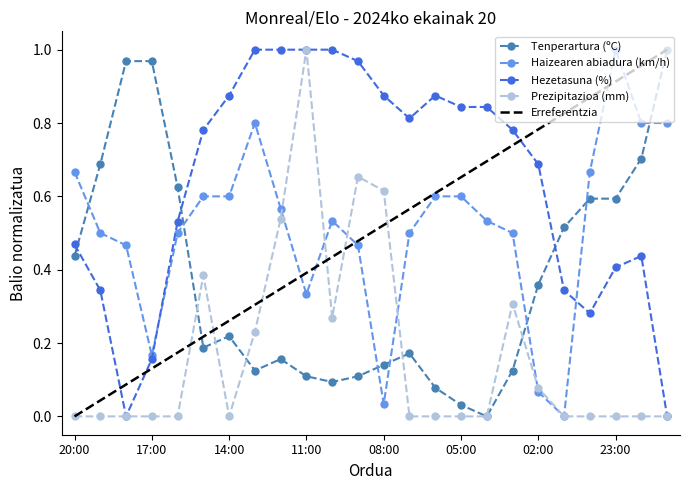

Count the number of categories in the chart.

24